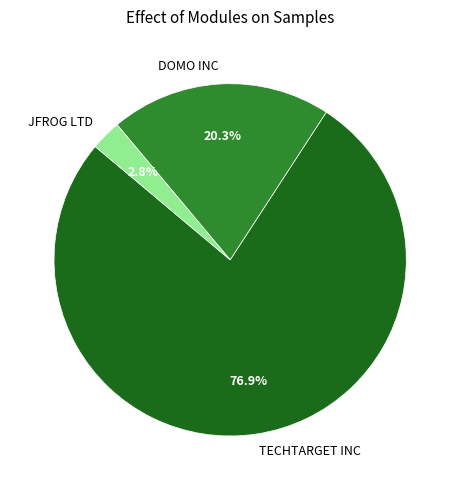

Rank the categories by value from lowest to highest.

JFROG LTD, DOMO INC, TECHTARGET INC